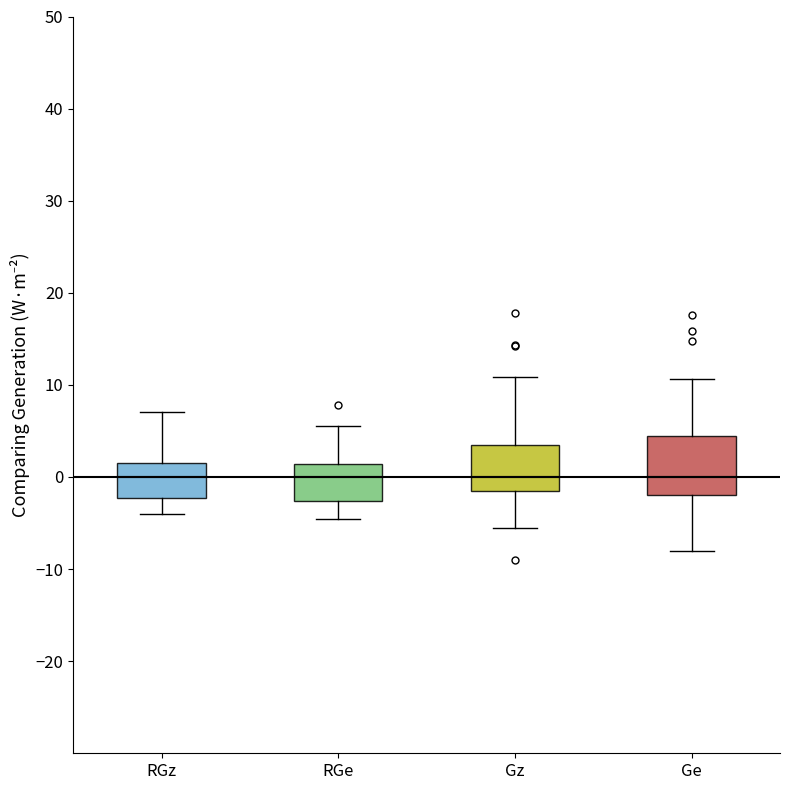

Reading left to right, transcribe this box plot: for each box, give where its median line is, the range the box spans, and where its two whiskers end, as read against the y-axis. The values are not printed on the chart, so give them approximately, as read against the axis.

RGz: median 0, box -2 to 2, whiskers -4 to 7
RGe: median 0, box -3 to 1, whiskers -5 to 6
Gz: median 0, box -1 to 3, whiskers -6 to 11
Ge: median 0, box -2 to 4, whiskers -8 to 11